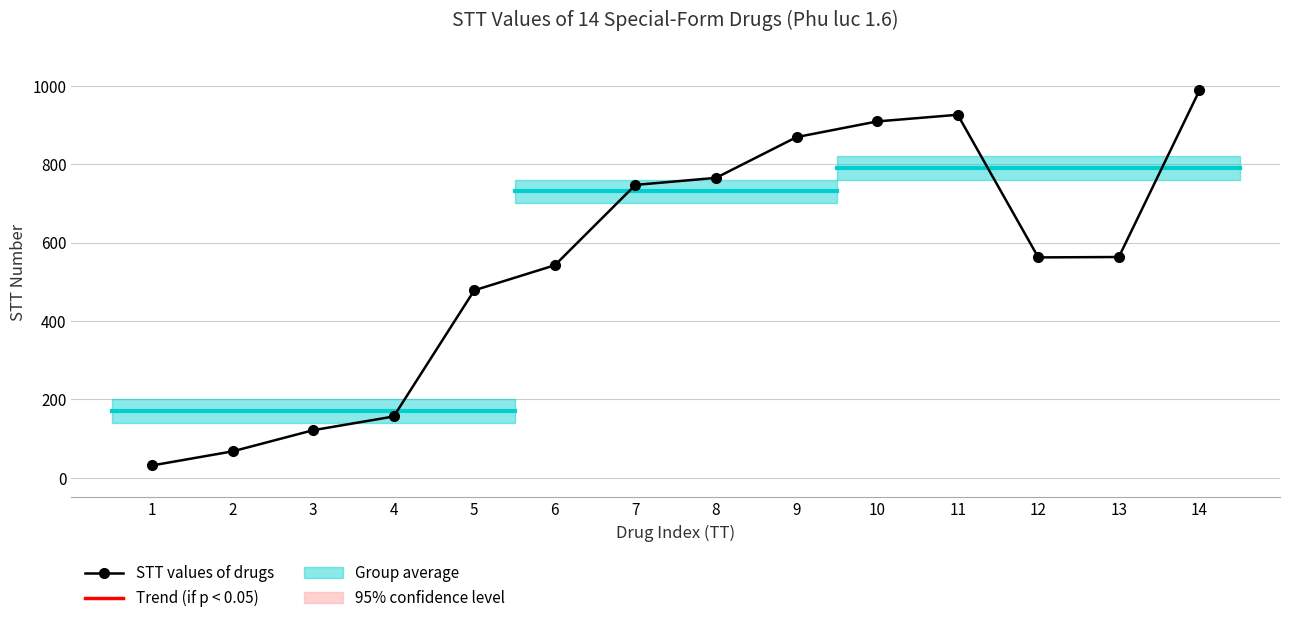

Read the value at 3, to the nearest 100.

100